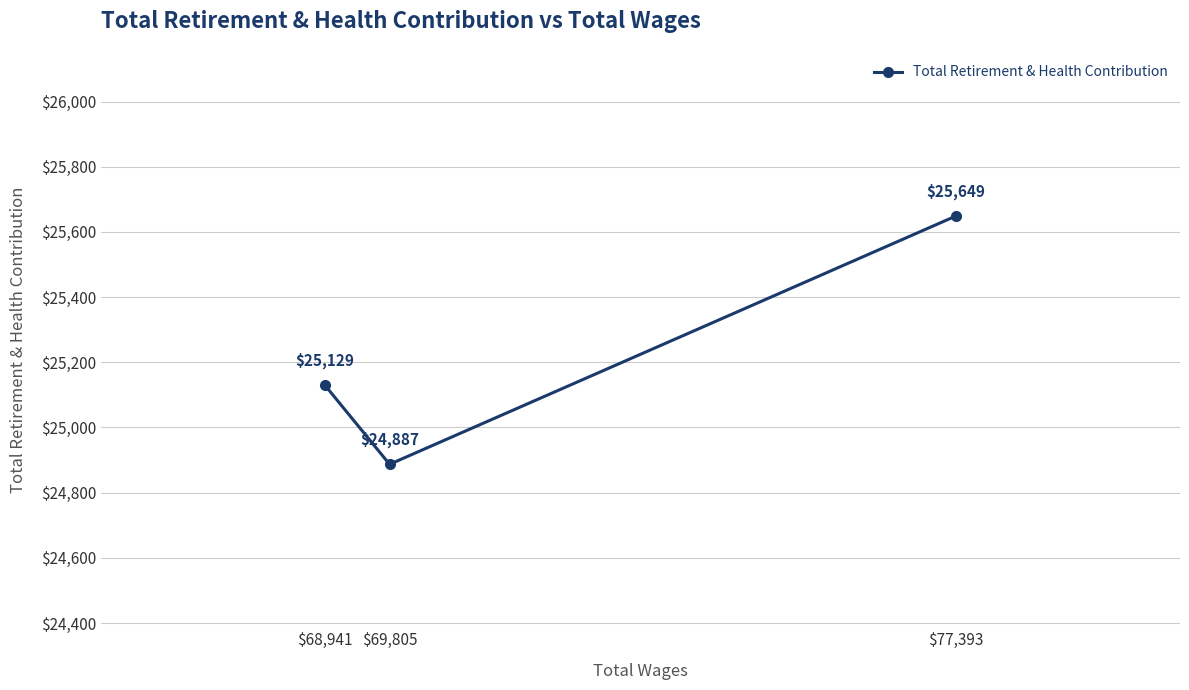

Count the number of values greater than 25129.

1